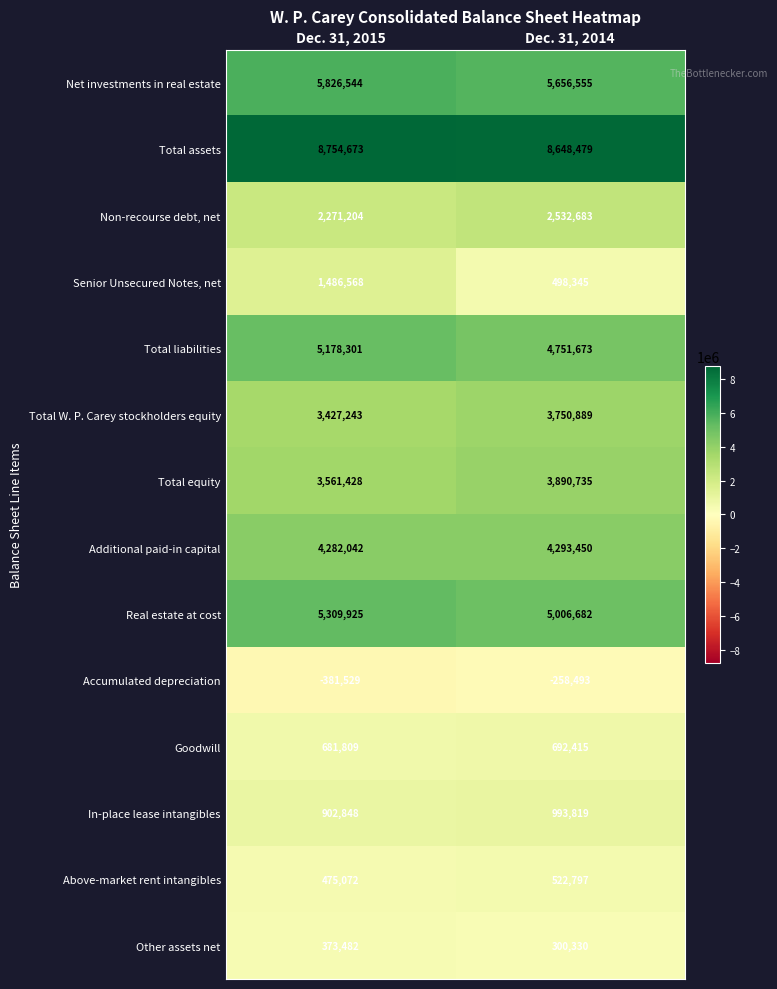

How many series are shown in this chart?

14